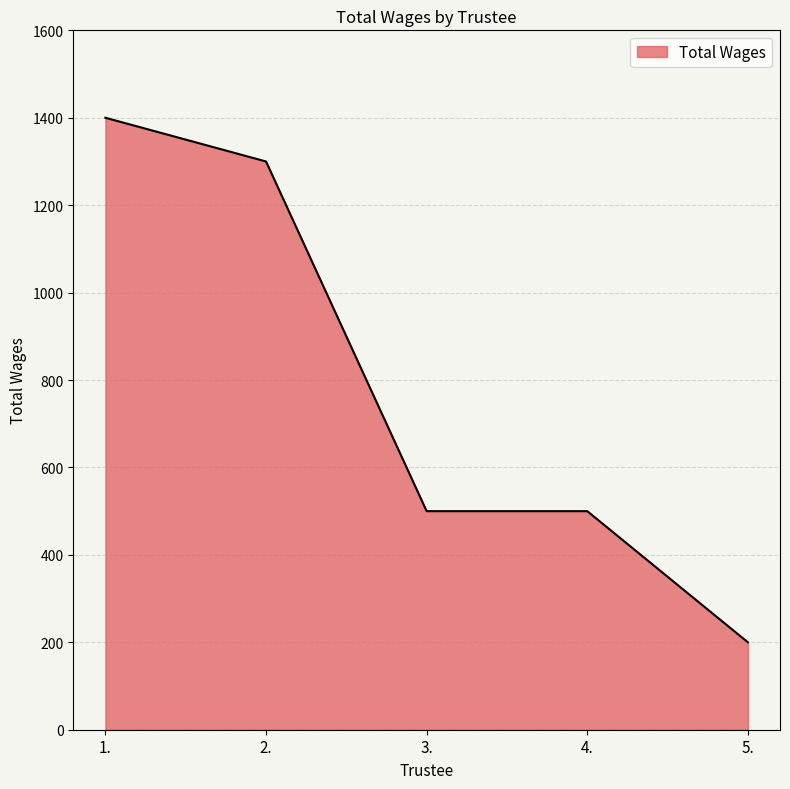

The value at 2. is 2322. True or false?

False